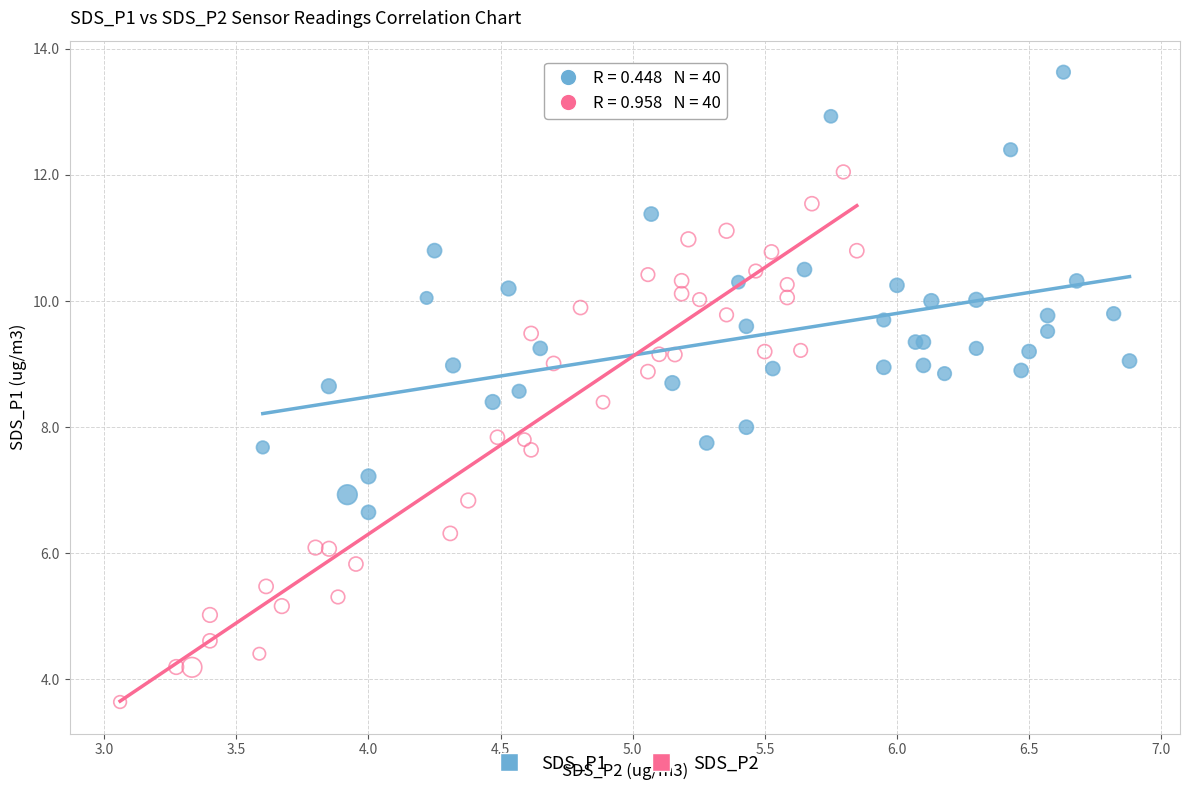

Which series has the widest spread of Y values?

SDS_P2